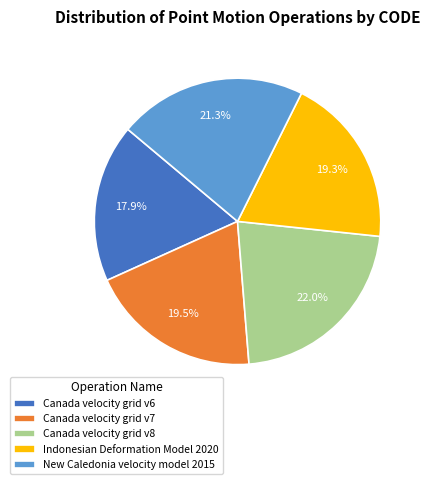

To the nearest percent, what is the difference between the largest and smallest slice percentages?

4%